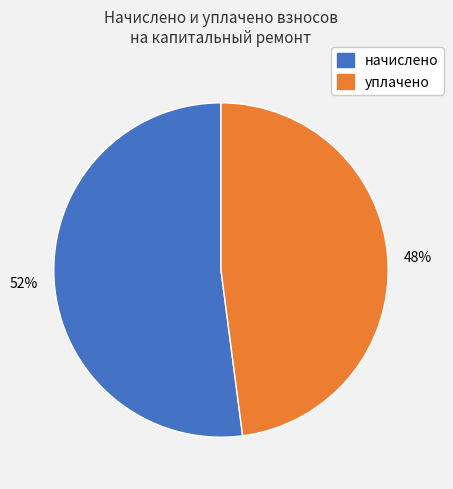

Count the number of slices in the pie.

2